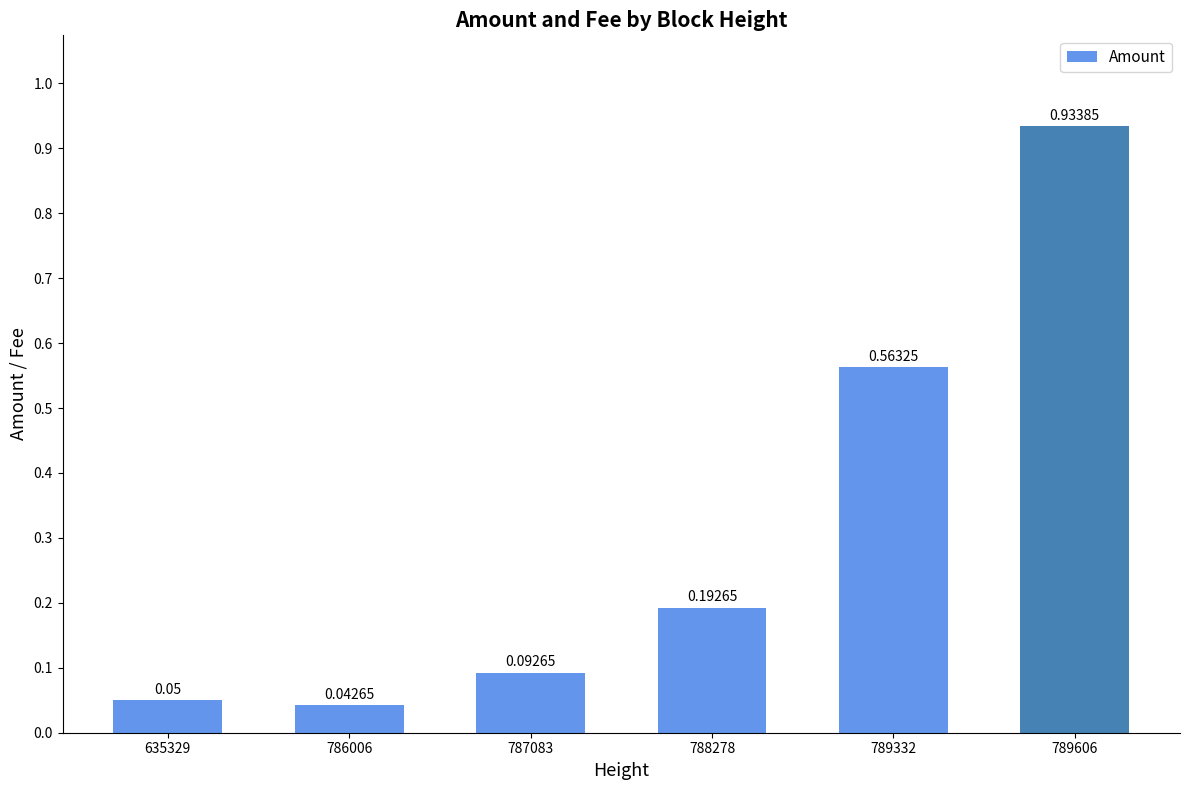

List the labels in order of value, largest first.

789606, 789332, 788278, 787083, 635329, 786006